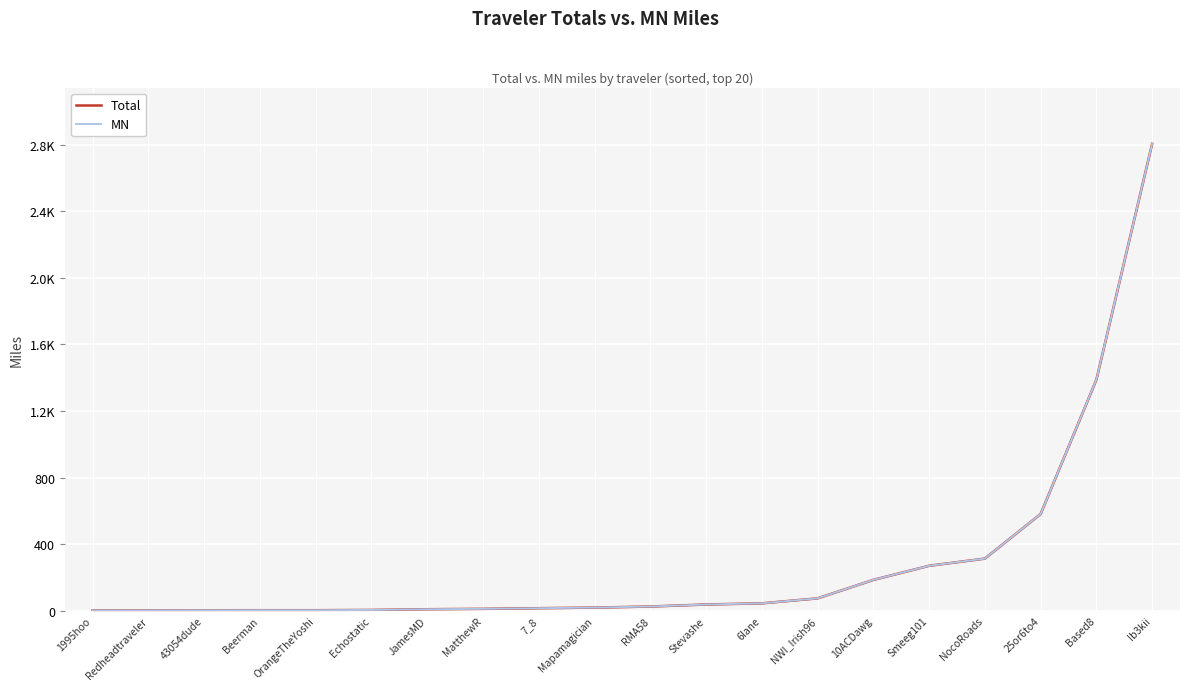

What is the label of the 17th point from the left?

NocoRoads